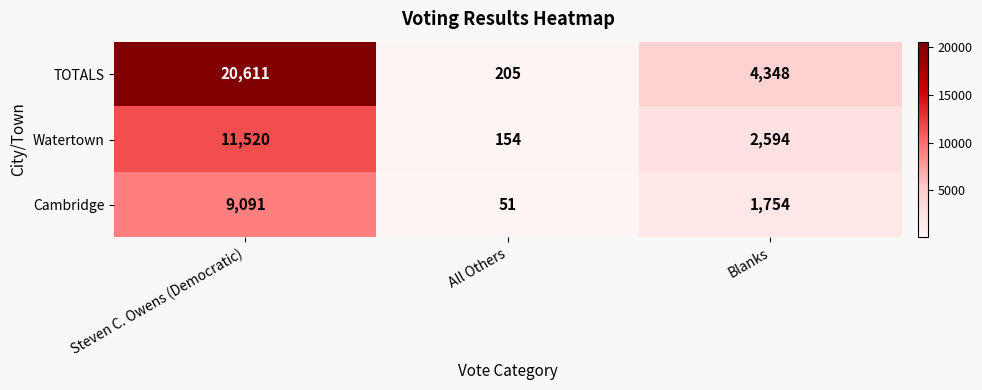

What is the difference between the Watertown values at Blanks and All Others?

2440